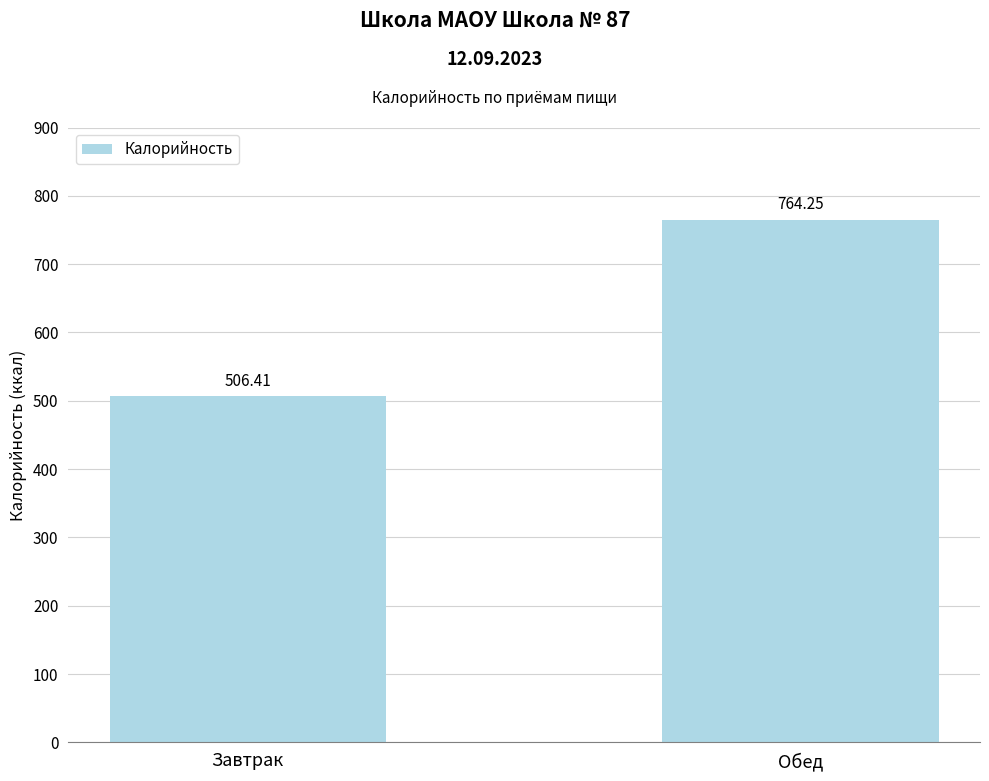

What is the change in value from Завтрак to Обед?

+257.8